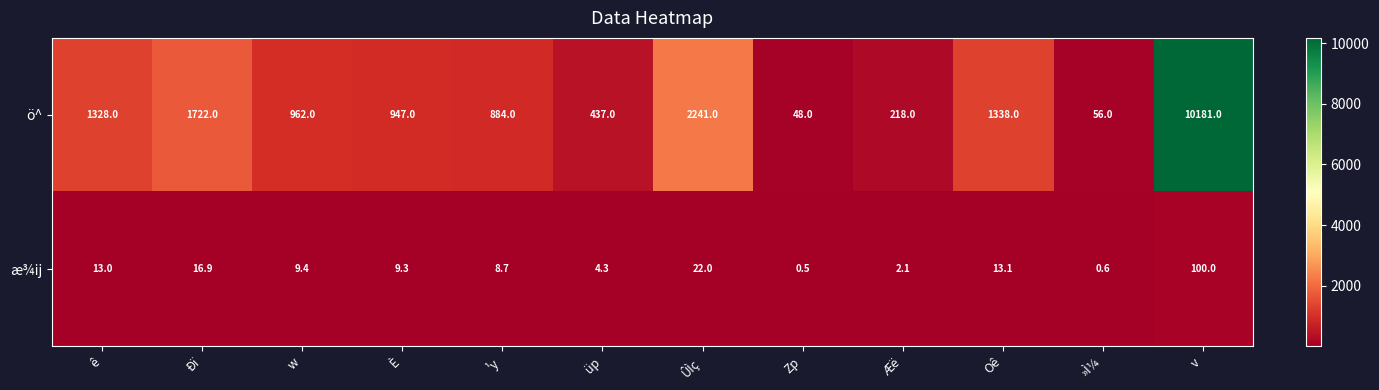

At how many categories does at least one series exceed 5530?

1